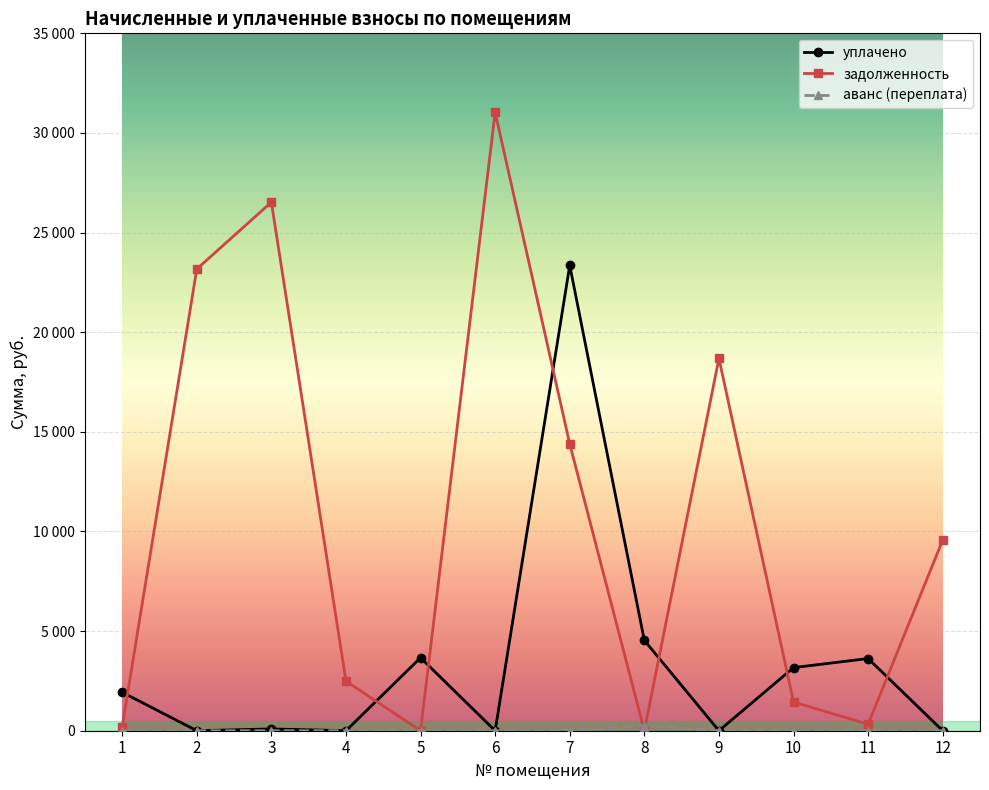

Does the chart have visible grid lines?

Yes